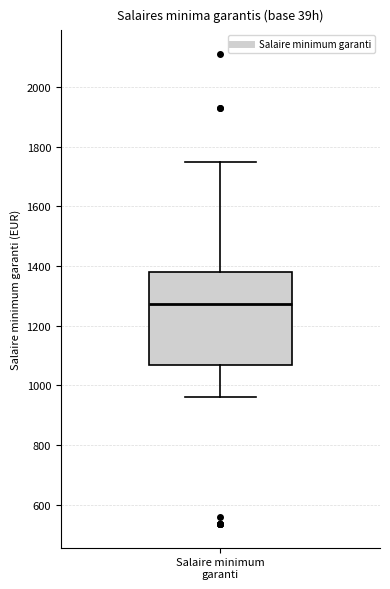

Read this box plot against the y-axis: the position of the median line, the range covered by the box, and the ends of both whiskers. The values are not printed on the chart, so give them approximately, as read against the axis.

median 1280, box 1060 to 1380, whiskers 960 to 1740